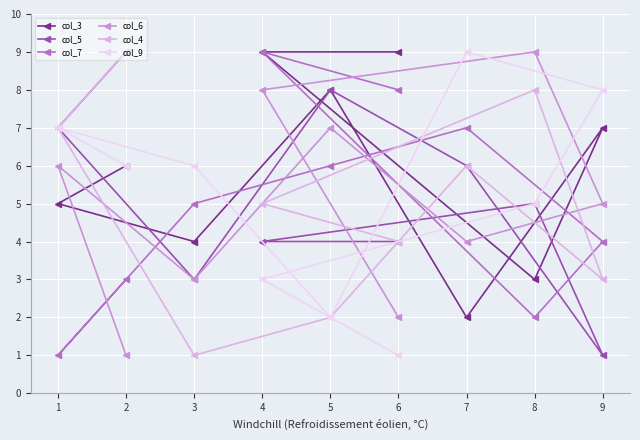

Which series has the largest range (max minus min)?

col_5